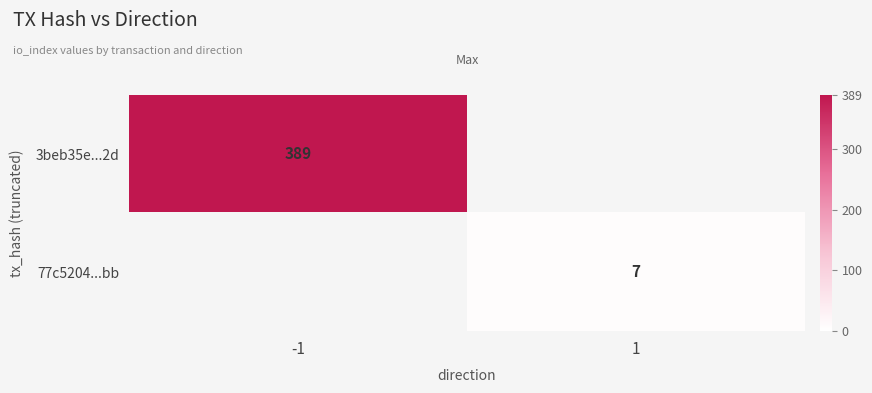

The value of 3beb35e...2d at -1 is 261. True or false?

False